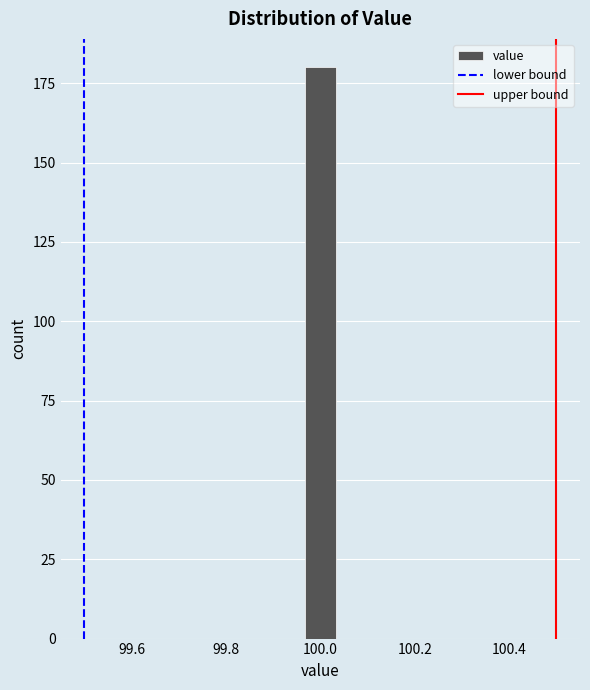

Read against the x-axis, roughly where is the centre of the tallest bar?

100.00